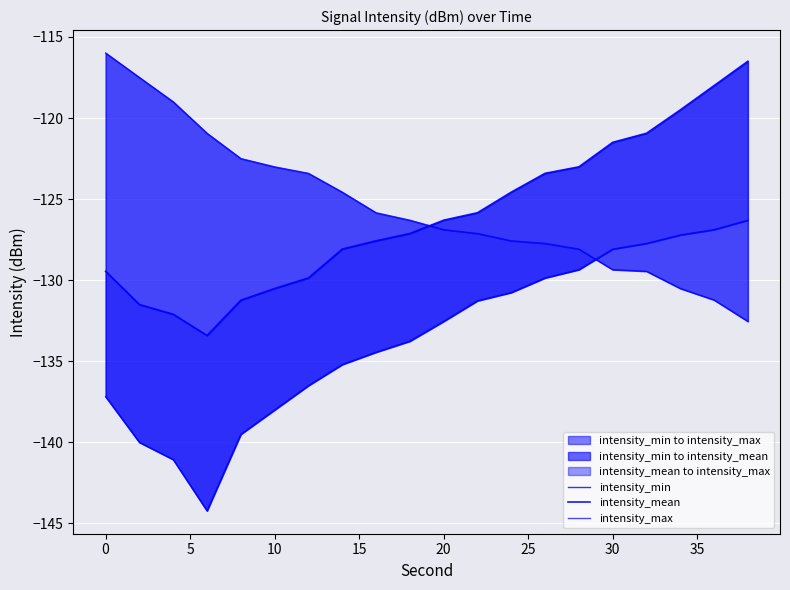

What is the smallest value displayed?

-144.2